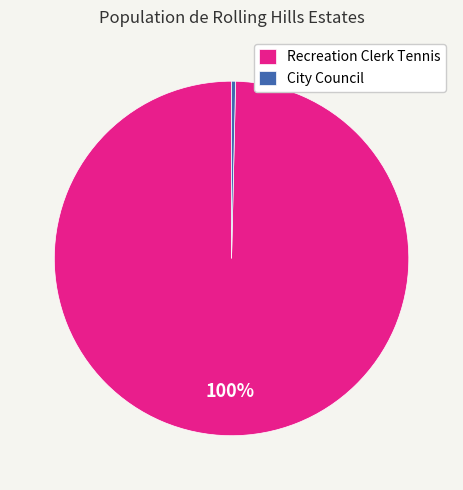

Combined, do City Council and Recreation Clerk Tennis account for over 50%?

Yes